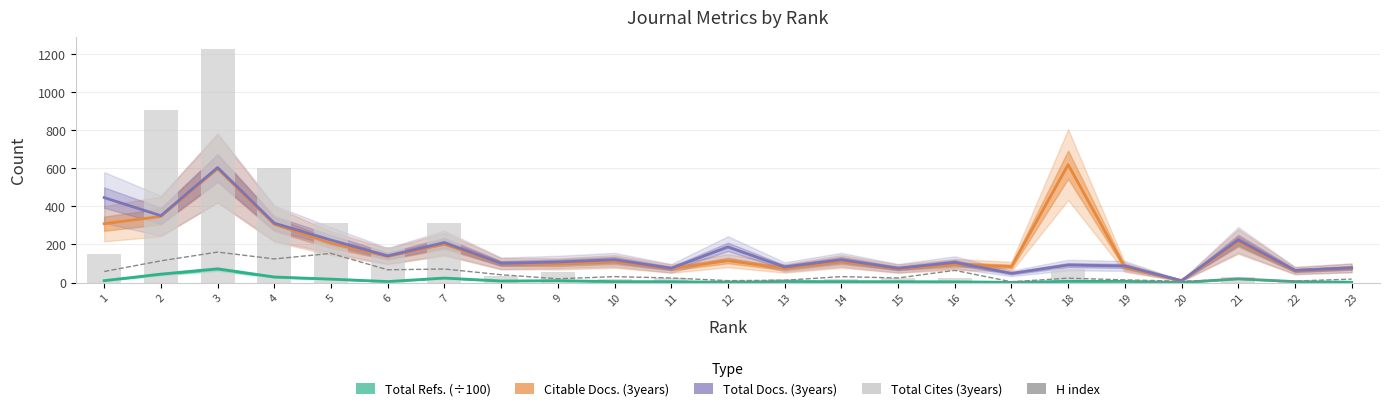

At which label does Total Refs. (÷100) first exceed 5?

1